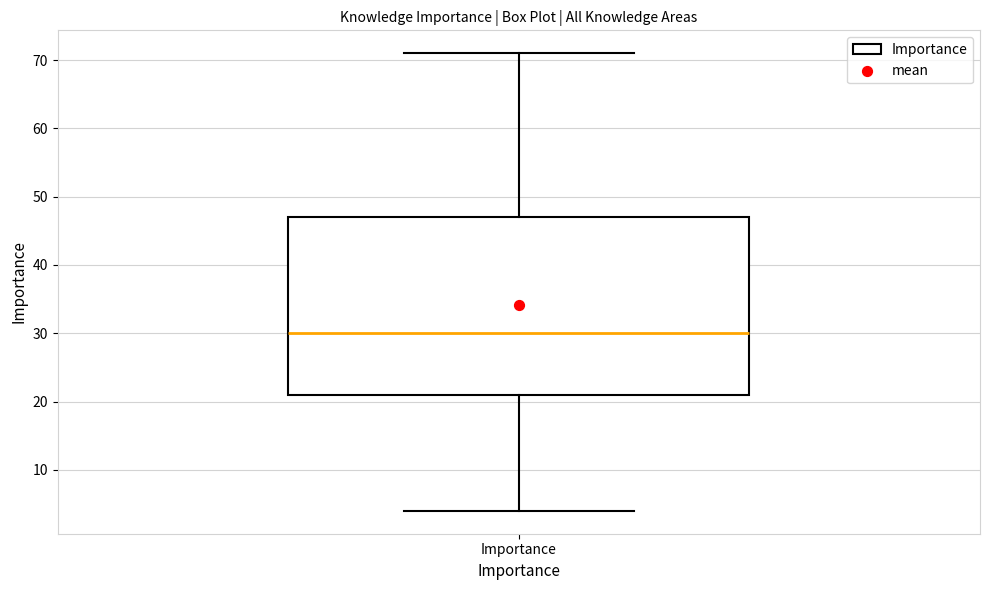

Where does the upper whisker of the box for Importance end on the y-axis? The values are not printed on the chart, so give them approximately, as read against the axis.

71